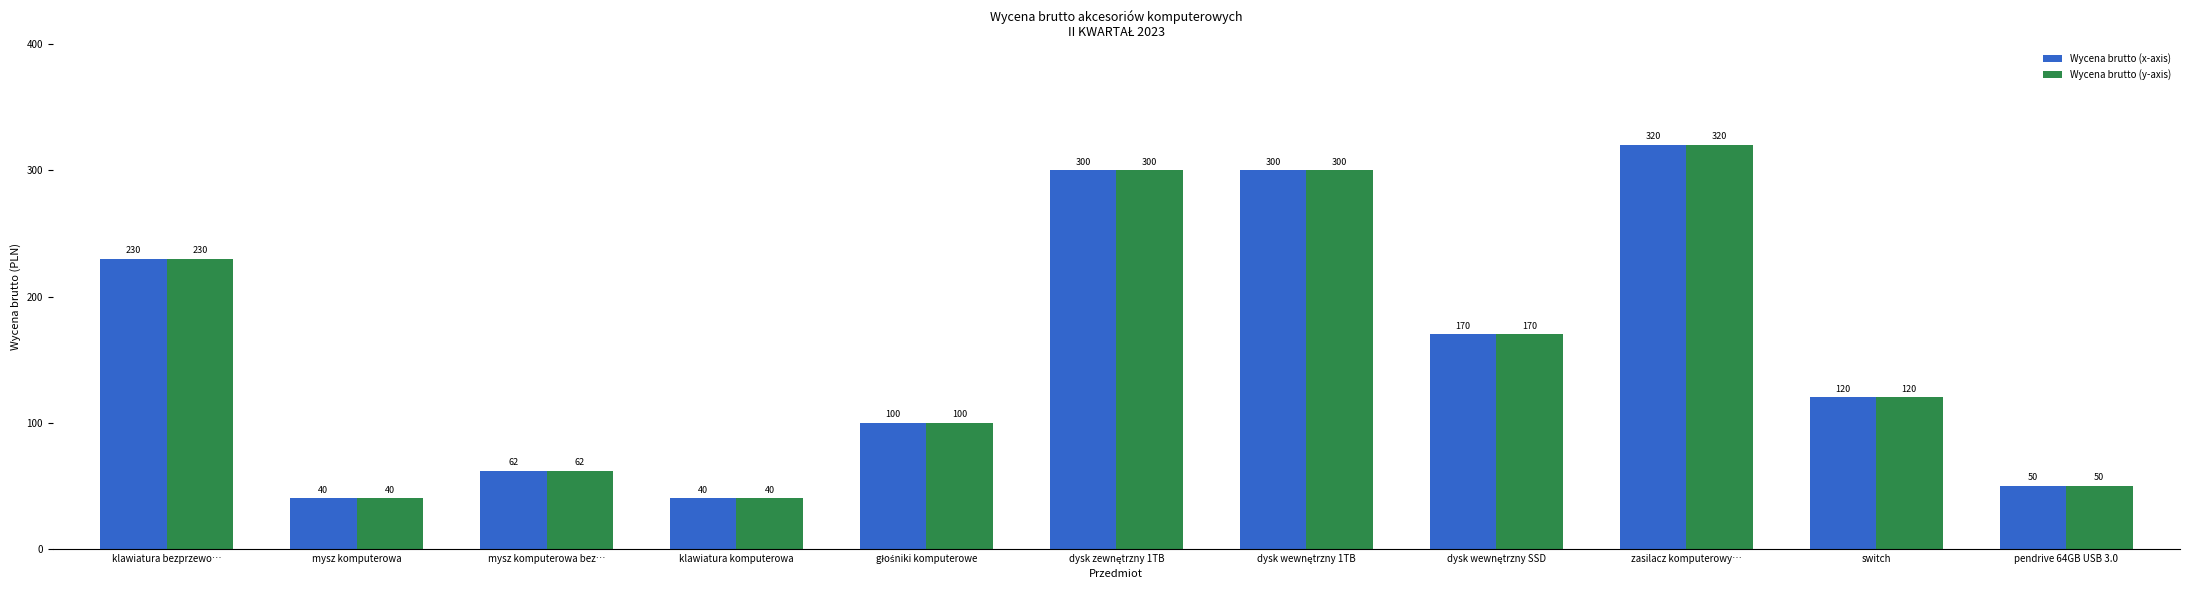

What is the difference between the maximum and minimum values in the Wycena brutto (y-axis) series?

280